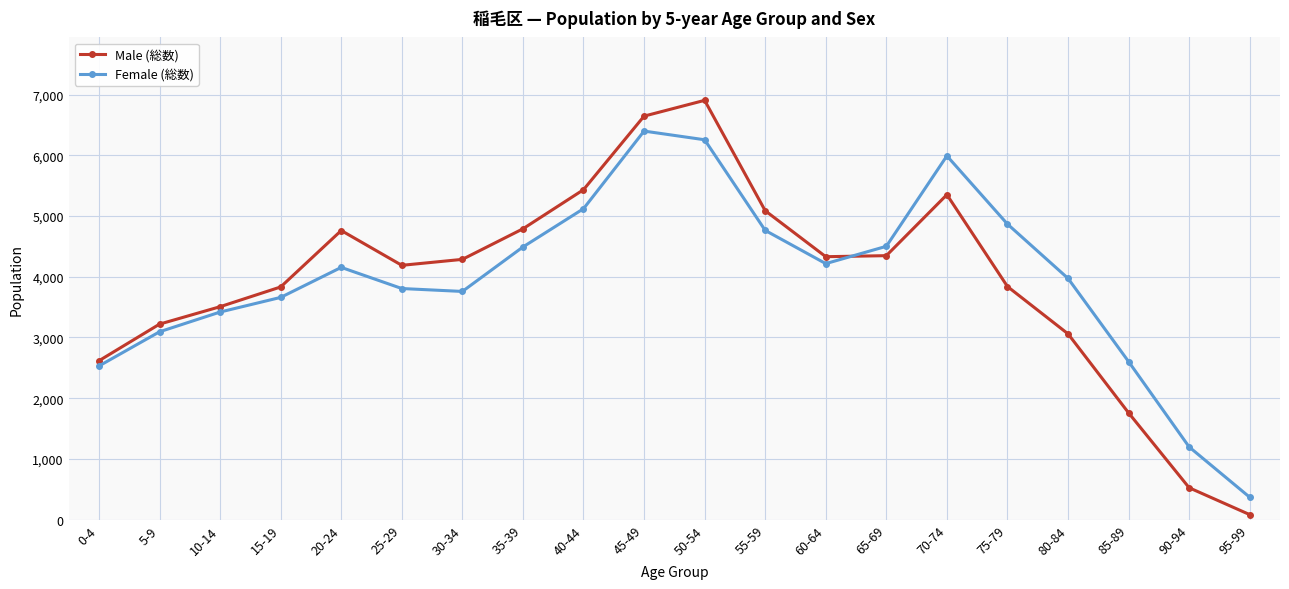

Is it true that Female (総数) equals 1177 at 5-9?

False